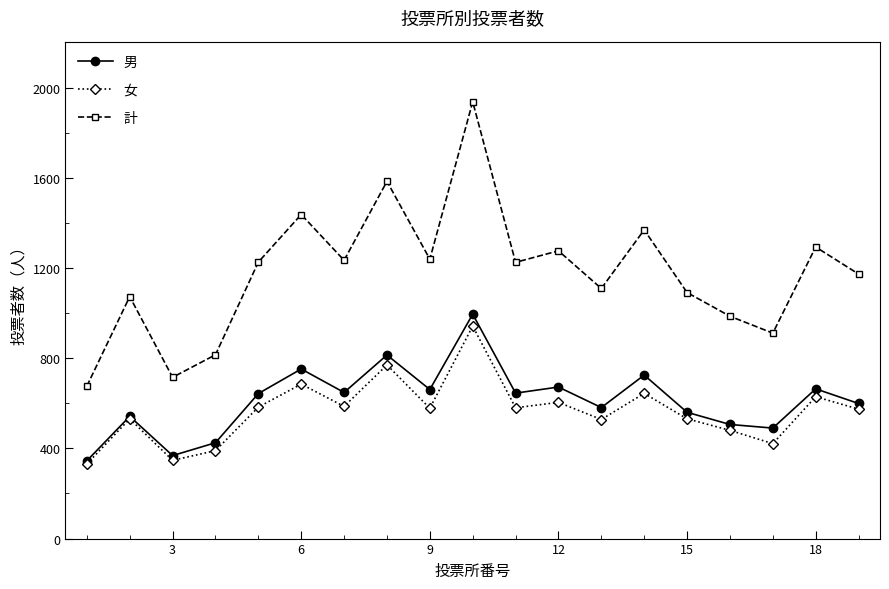

At how many categories does at least one series exceed 1199?

10